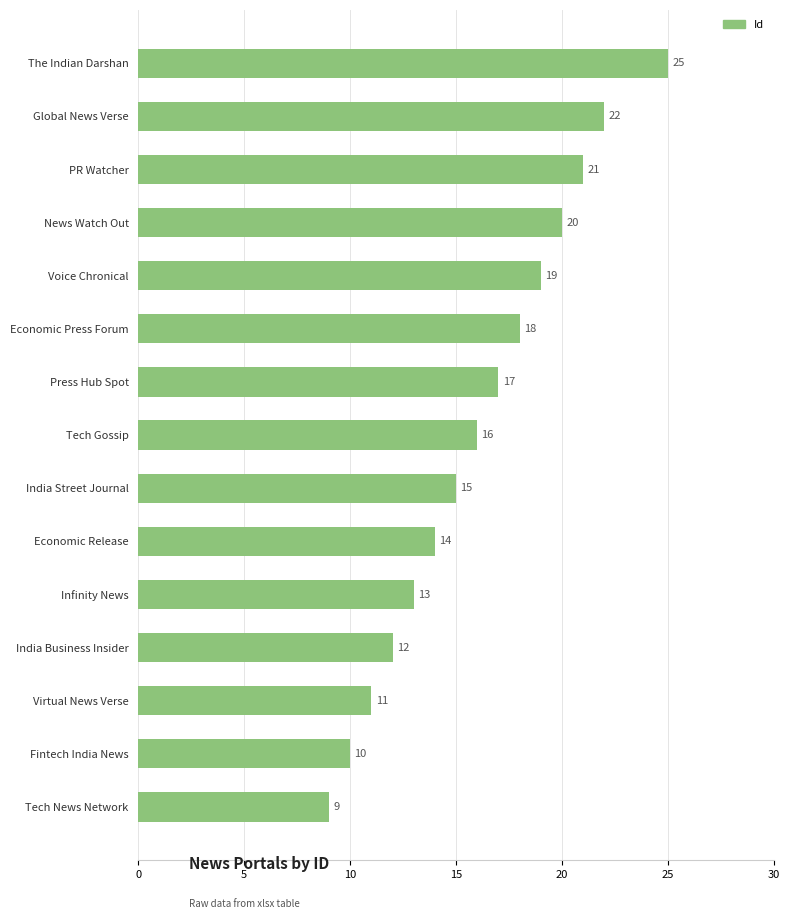

What is the average value?

16